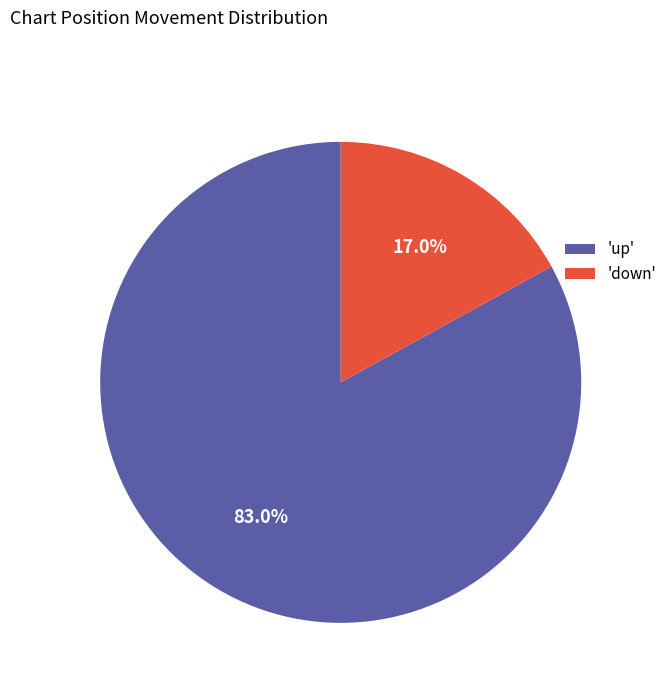

Combined, what portion of the pie is 'up' and 'down'?

100.0%